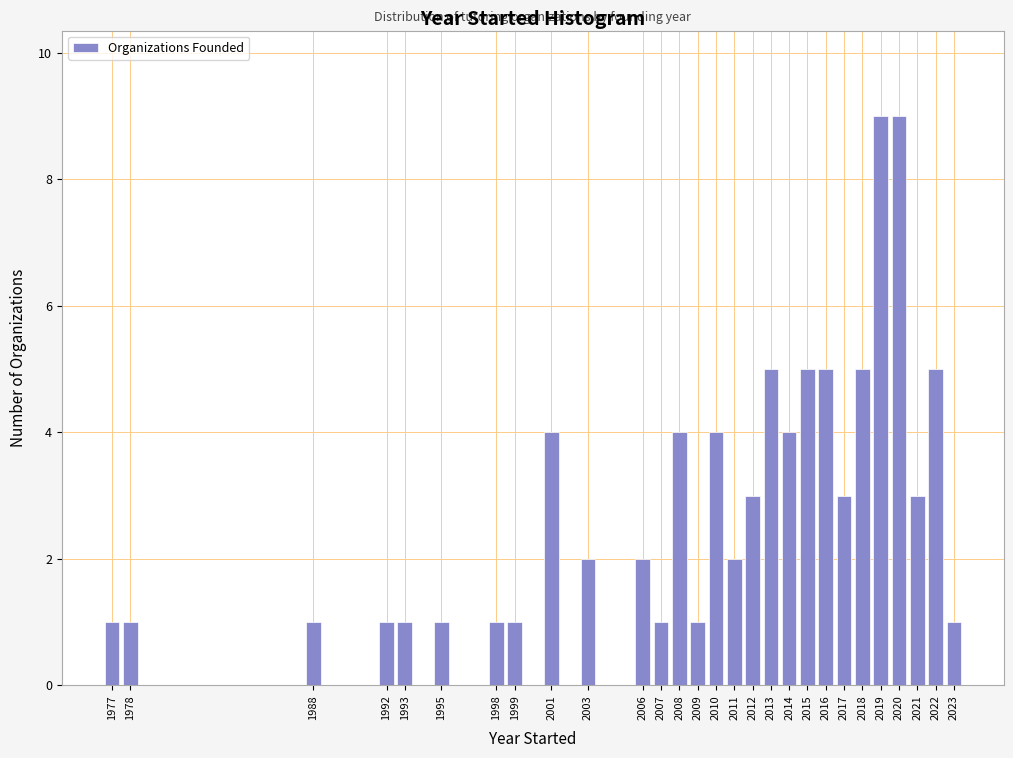

Reading left to right, extract all data points from this chart.

1	1	1	1	1	1	1	1	4	2	2	1	4	1	4	2	3	5	4	5	5	3	5	9	9	3	5	1